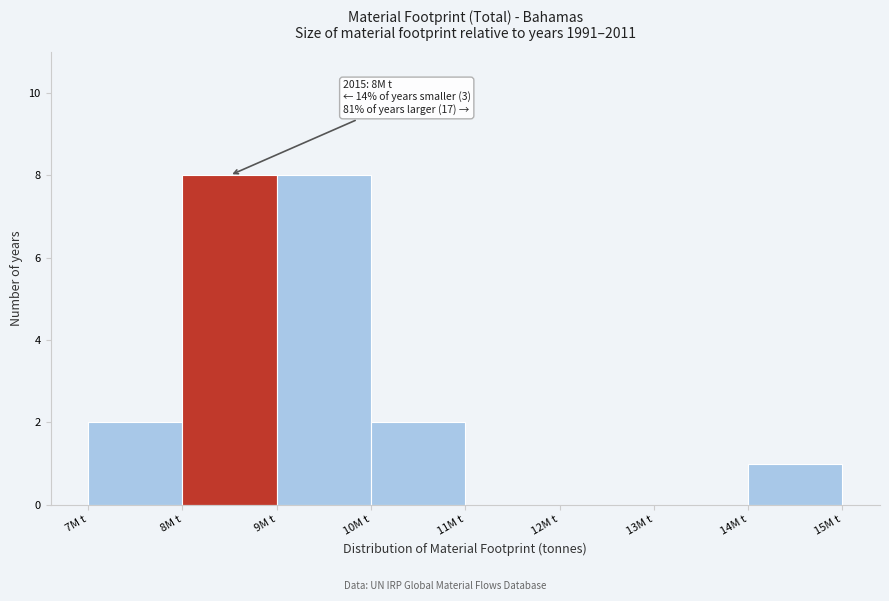

Reading left to right, what are all the values shown in this chart?

7M t=2	8M t=8	9M t=8	10M t=2	11M t=0	12M t=0	13M t=0	14M t=1